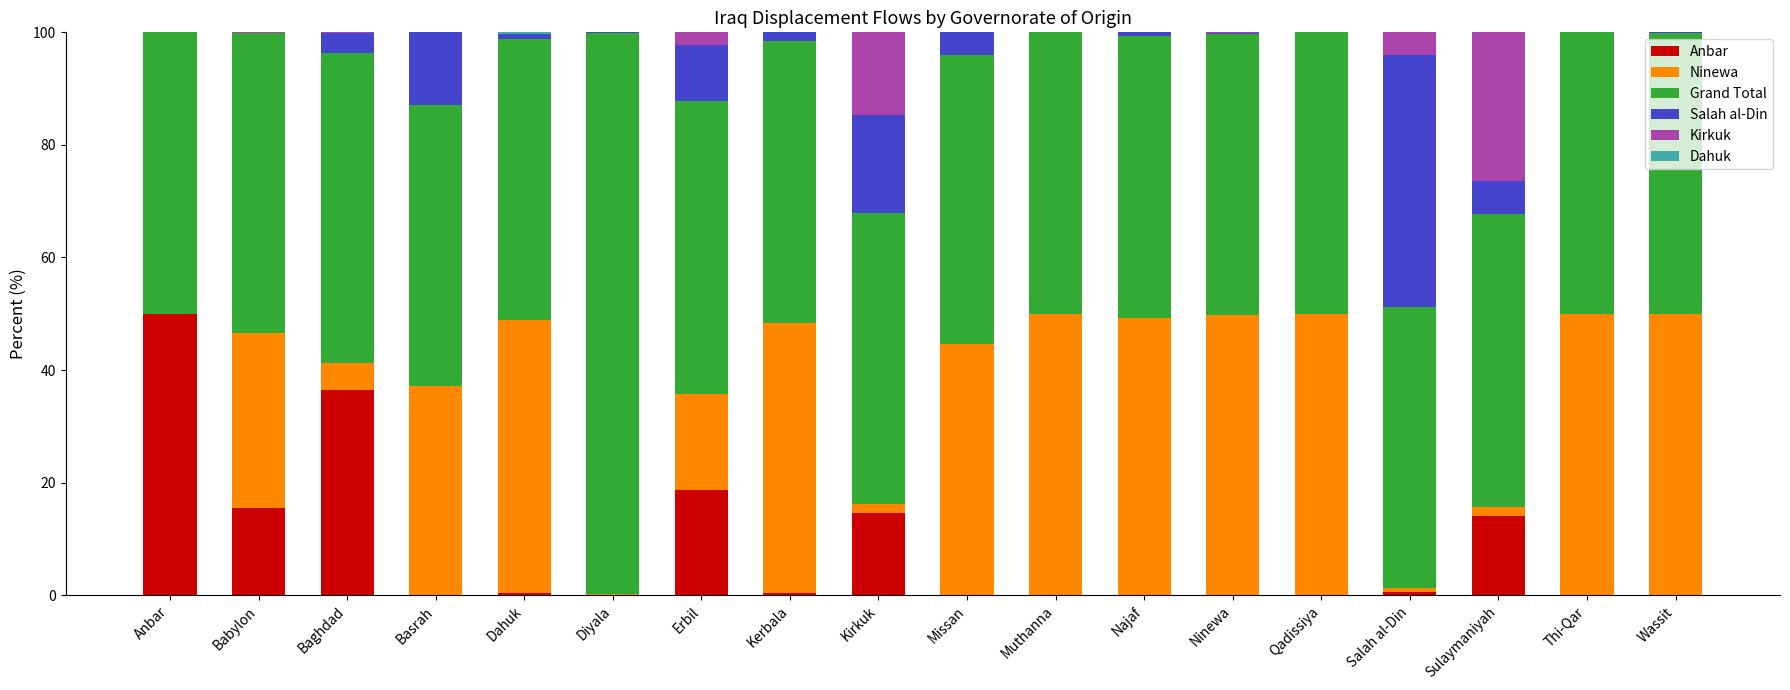

What is the total value across all series at Muthanna?

100.0